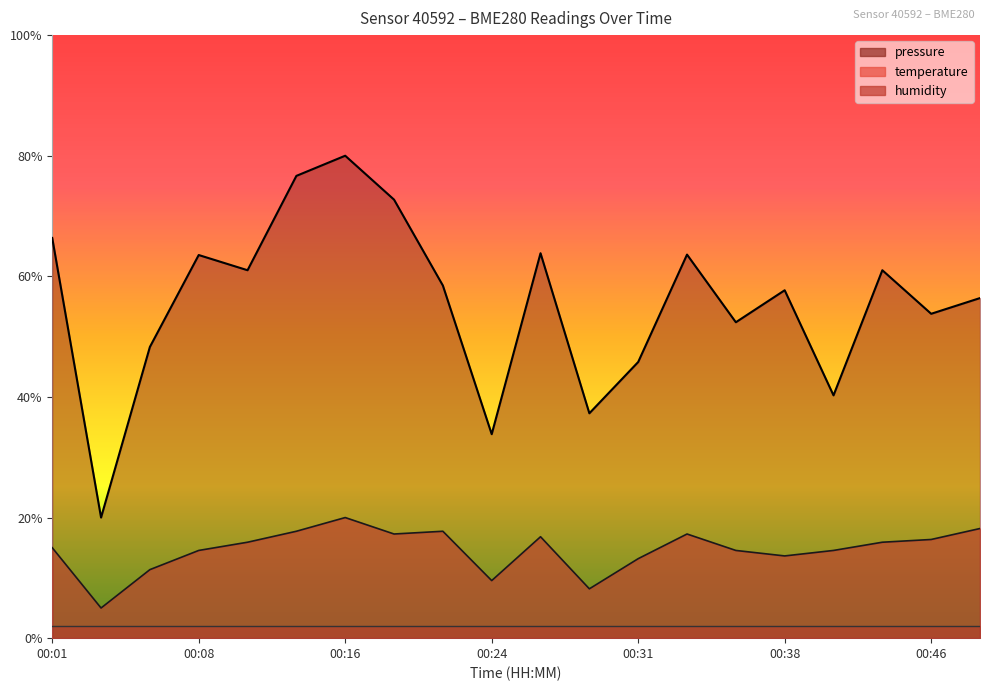

Which has a higher value, 00:48 or 00:29?

00:48